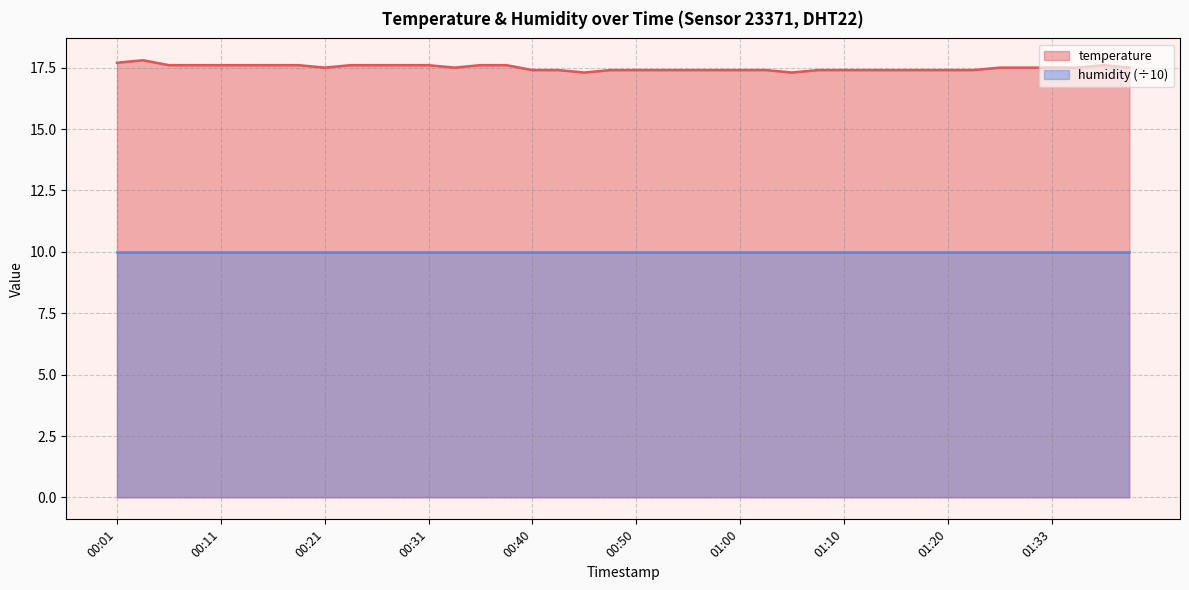

Does the chart have visible grid lines?

Yes